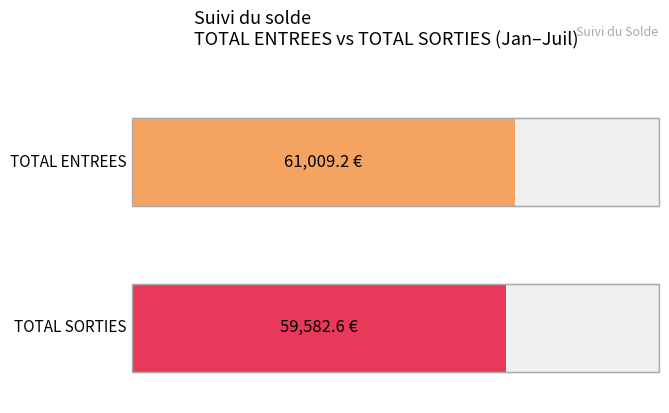

The TOTAL ENTREES series shows 17300.7 at Janvier. True or false?

False